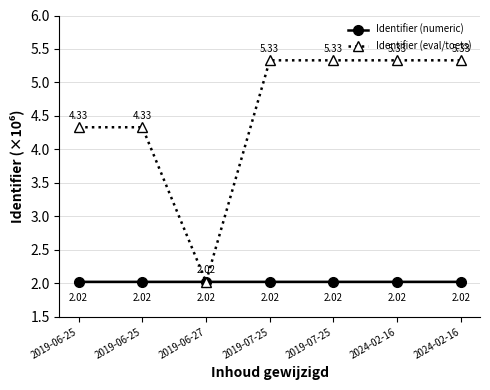

Which series has the largest total across all categories?

Identifier (eval/toets)